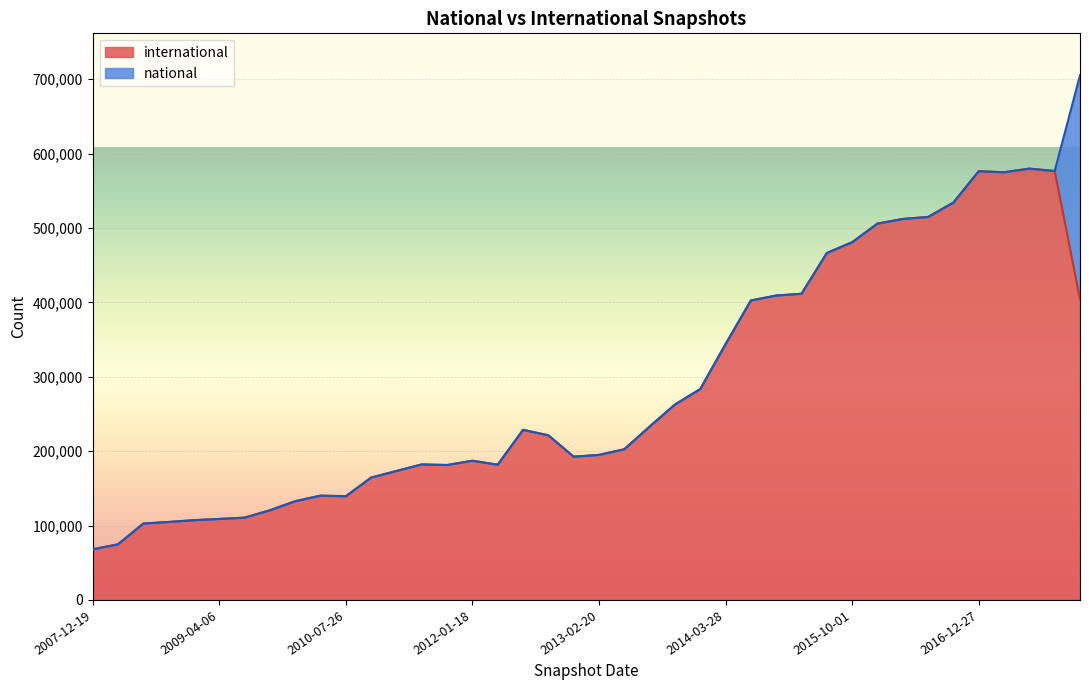

Reading left to right, transcribe all the data shown in this chart.

68045	74754	102679	104808	107215	108878	110601	120477	132733	140204	139412	164476	173372	182163	181360	187128	181802	228623	221322	192580	194967	202614	233057	262675	283533	343916	402610	409193	411617	466371	480884	505895	512137	514850	534191	576312	574887	579807	576608	404149